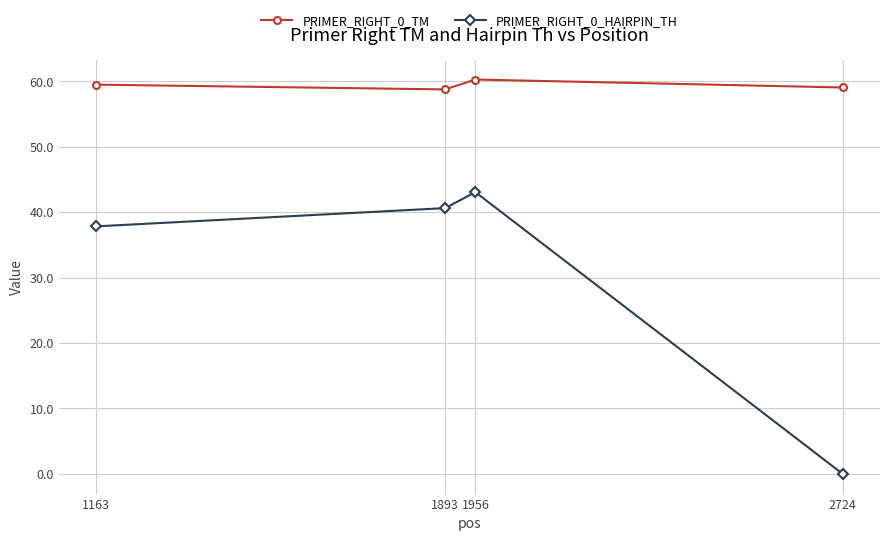

How many interior local peaks does the PRIMER_RIGHT_0_HAIRPIN_TH series have?

1